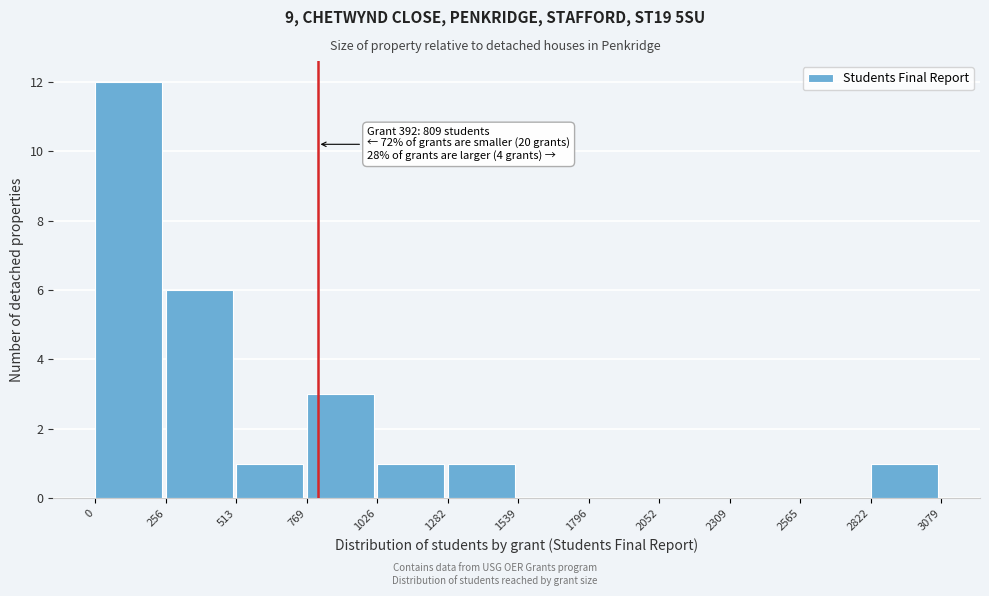

Which range on the x-axis has the tallest bar?

0 to 256